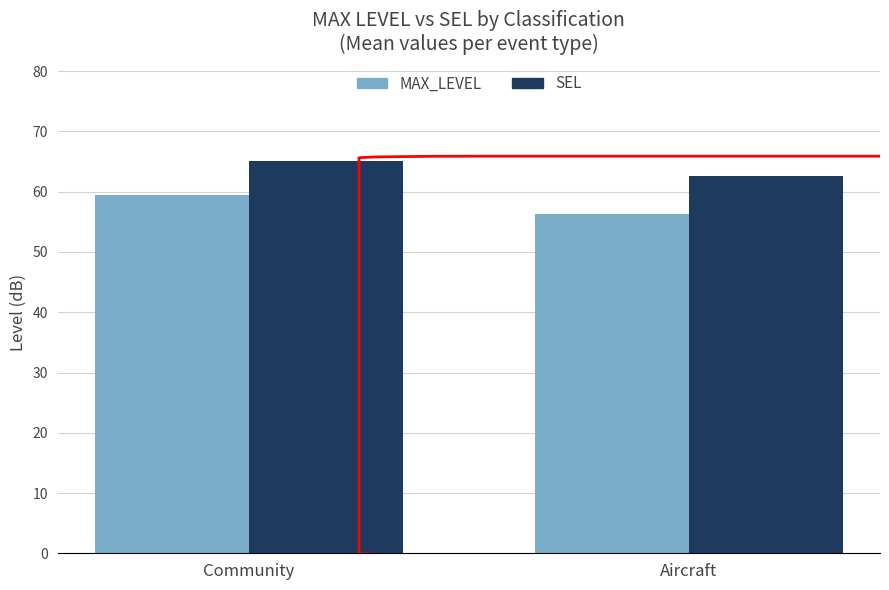

What is the sum of all MAX_LEVEL values?

115.8